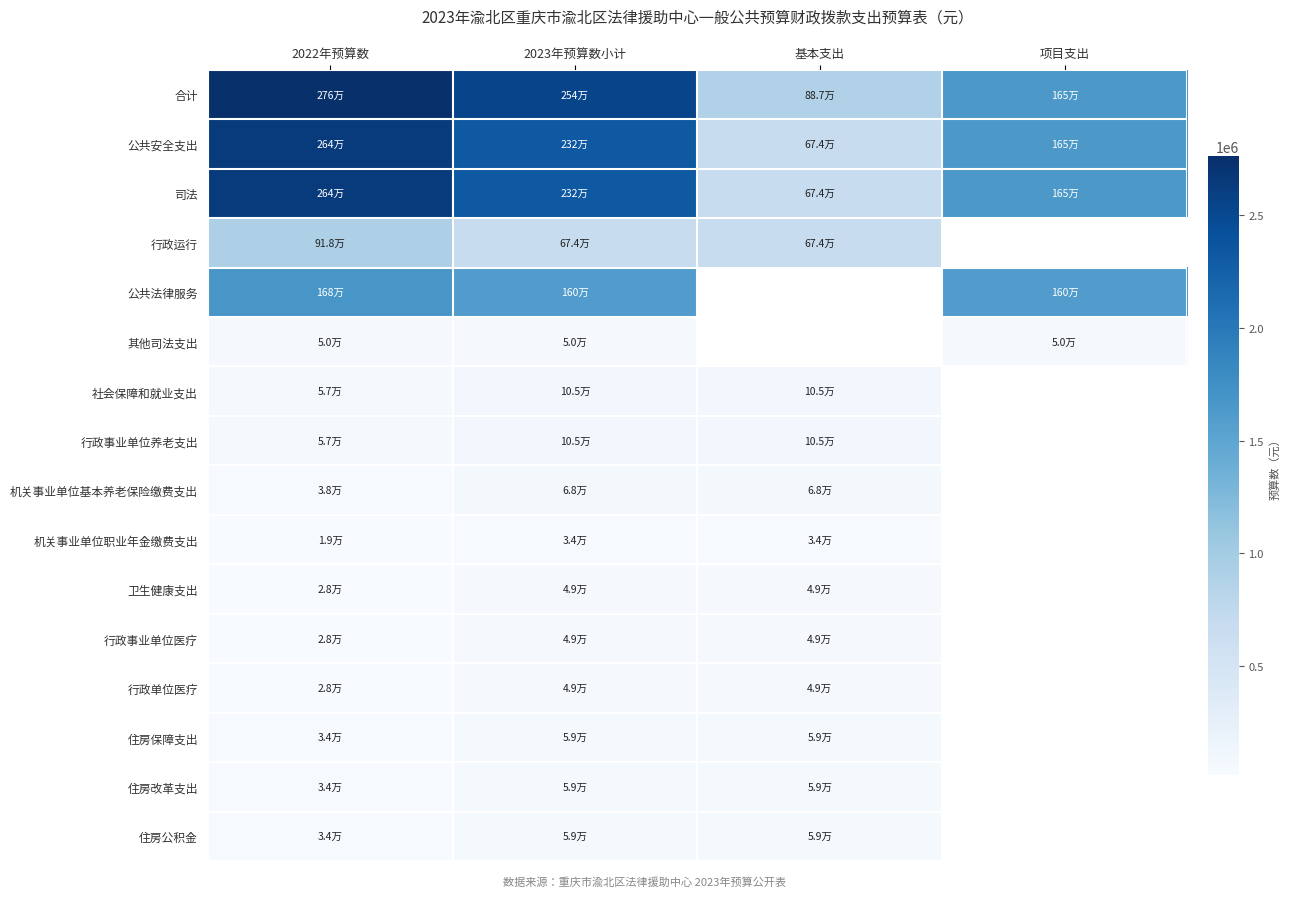

What is the sum of the 行政单位医疗 values at 2022年预算数 and 2023年预算数小计?

77871.7